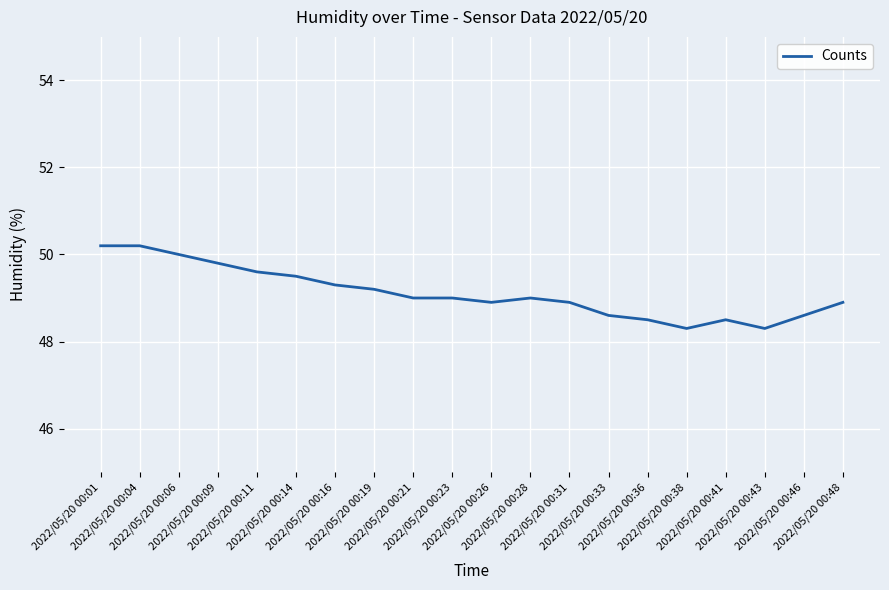

What is the difference between the maximum and minimum values?

1.9